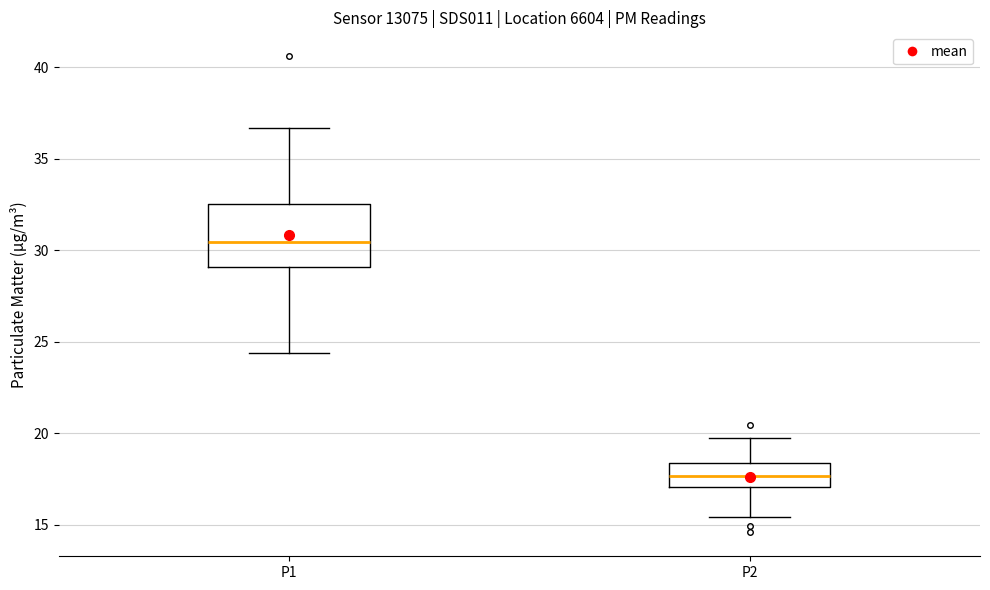

Reading left to right, read every box against the y-axis: the position of its median line, the range the box covers, and the ends of its whiskers. The values are not printed on the chart, so give them approximately, as read against the axis.

P1: median 30.5, box 29.0 to 32.5, whiskers 24.5 to 36.5
P2: median 17.5, box 17.0 to 18.5, whiskers 15.5 to 19.5